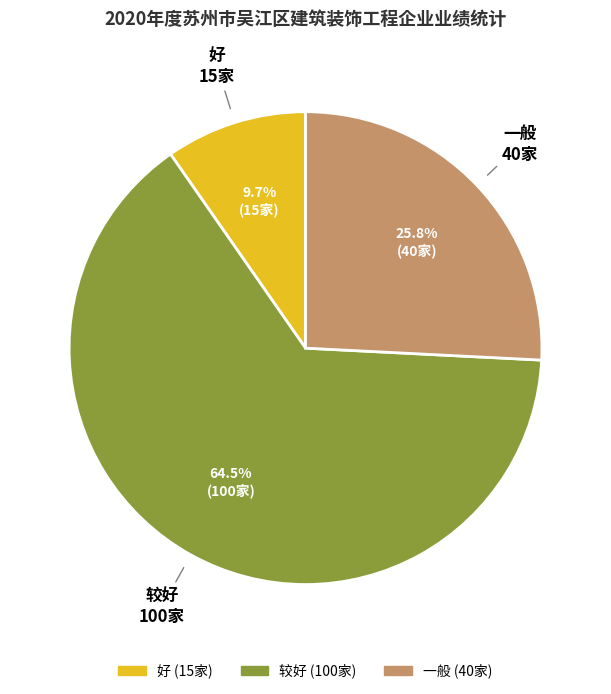

Count the number of slices in the pie.

3